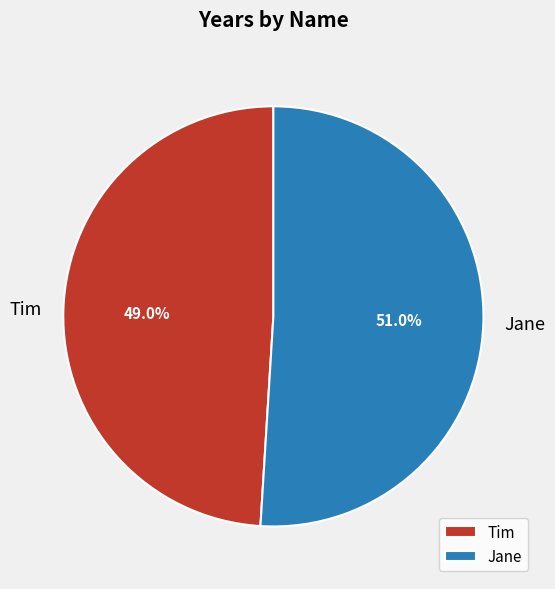

What percentage is the Tim slice, to the nearest percent?

49%